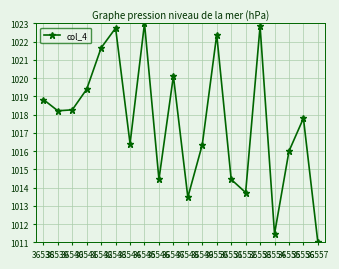

Where is the first local maximum?

36543